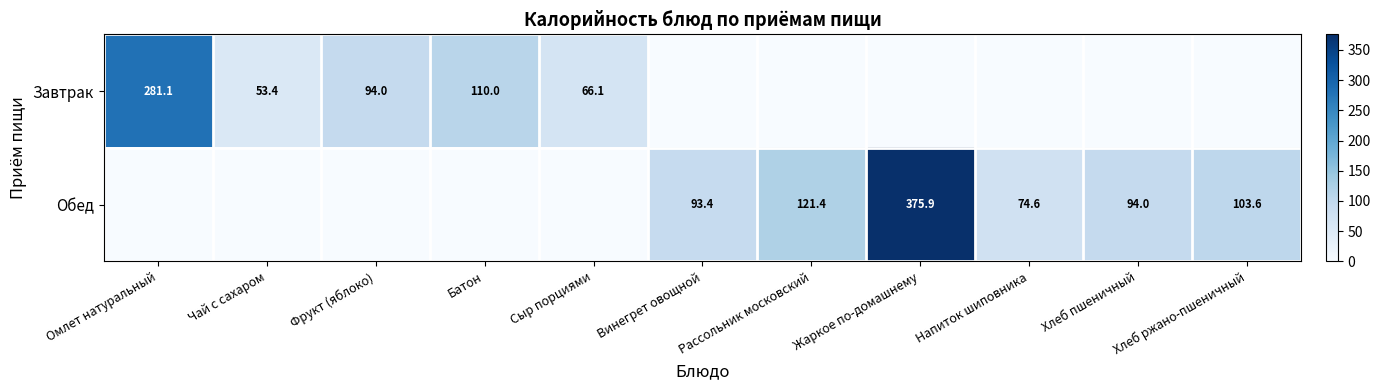

Count the number of categories in the chart.

11